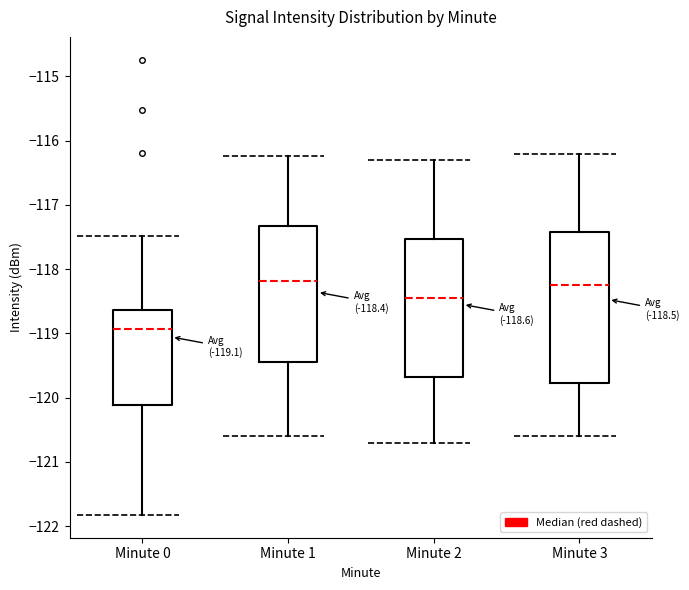

Which box is the tallest, from its lower edge to its upper edge?

Minute 3